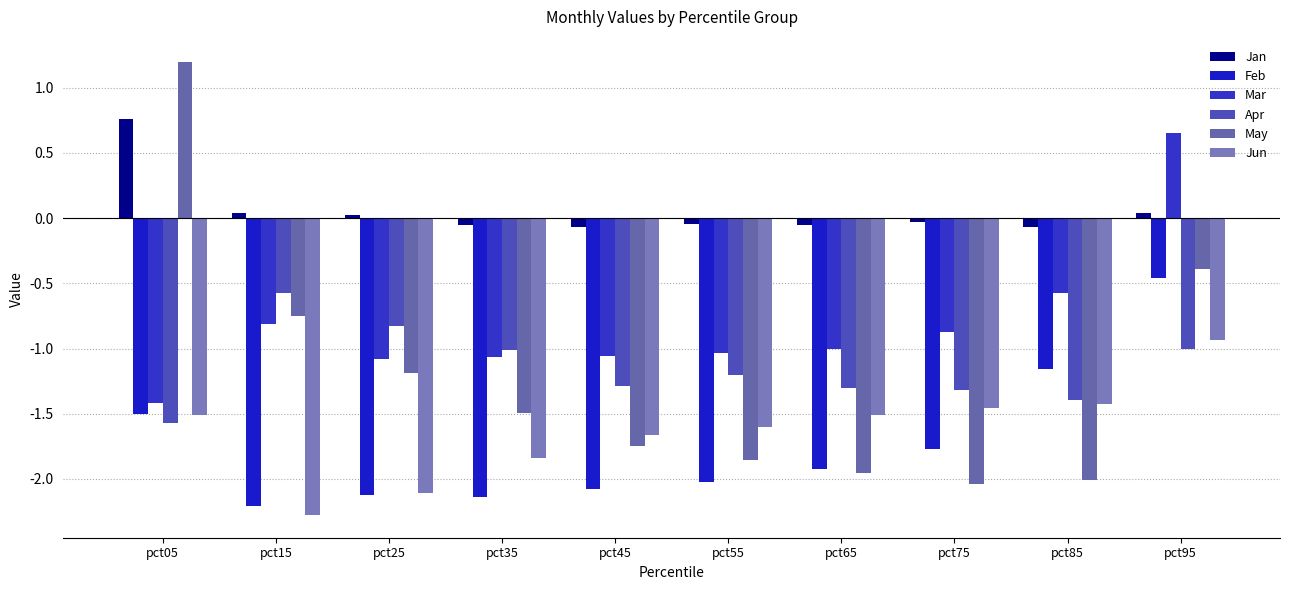

True or false: Apr has a value of -1.8 at pct75.

False